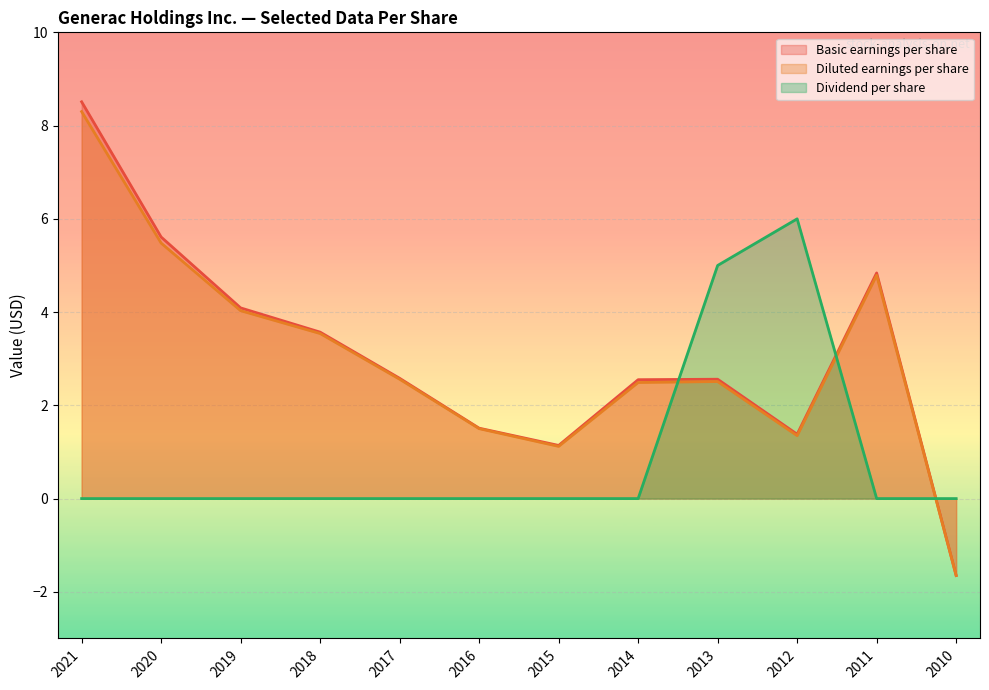

How many lines are shown in the chart?

3